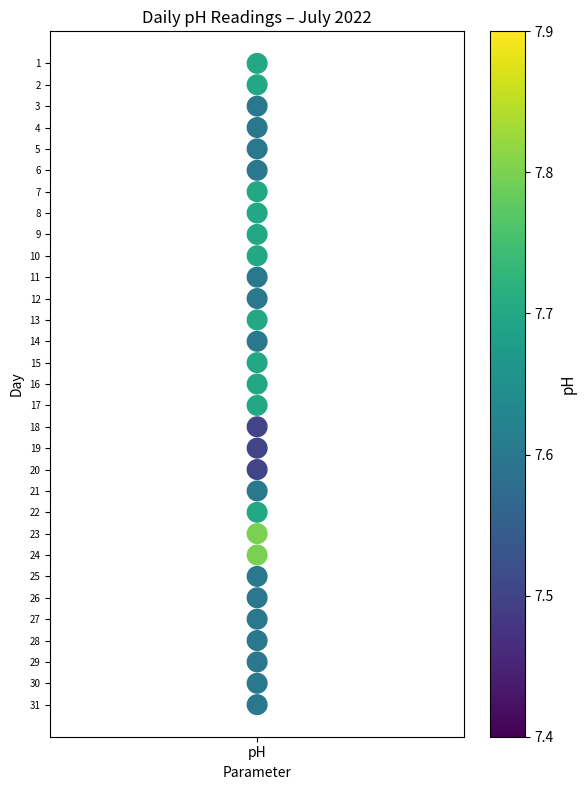

How many data points are displayed?

31